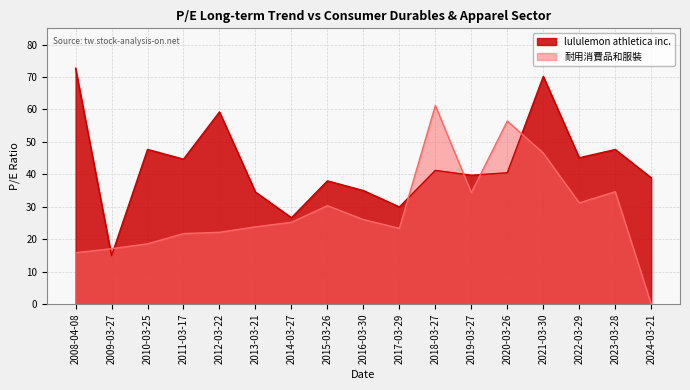

How many lines are shown in the chart?

2